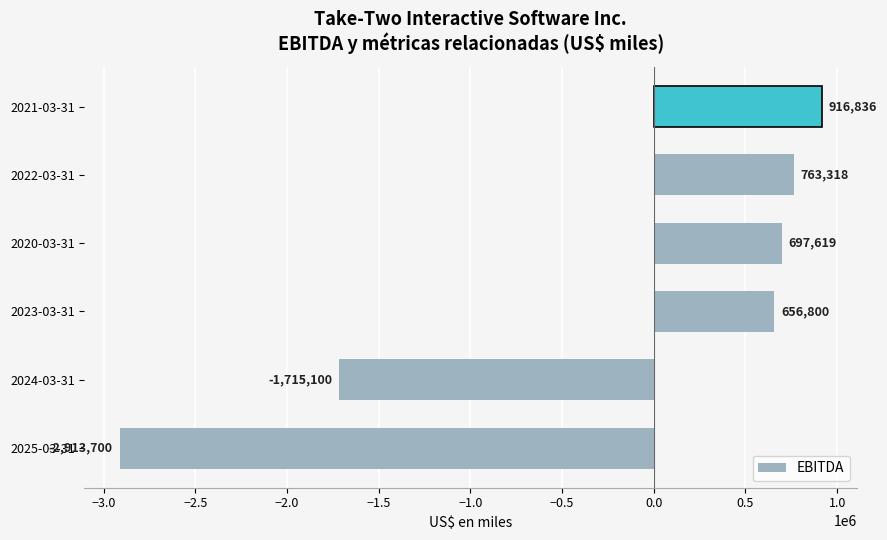

Reading bottom to top, transcribe all the data shown in this chart.

2025-03-31=-2913700	2024-03-31=-1715100	2023-03-31=656800	2020-03-31=697619	2022-03-31=763318	2021-03-31=916836